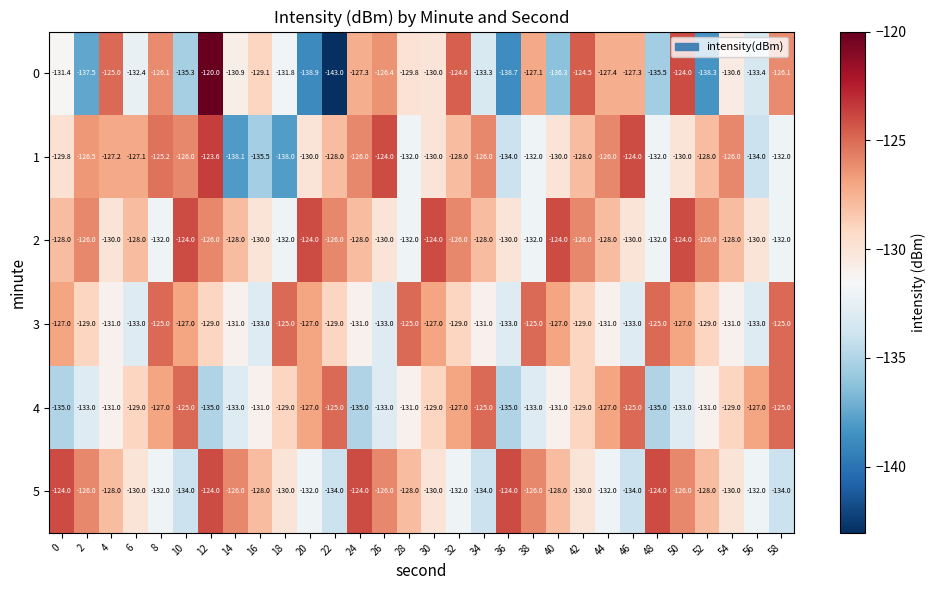

Rank the series at 10 from lowest to highest value.

0, 5, 3, 1, 4, 2